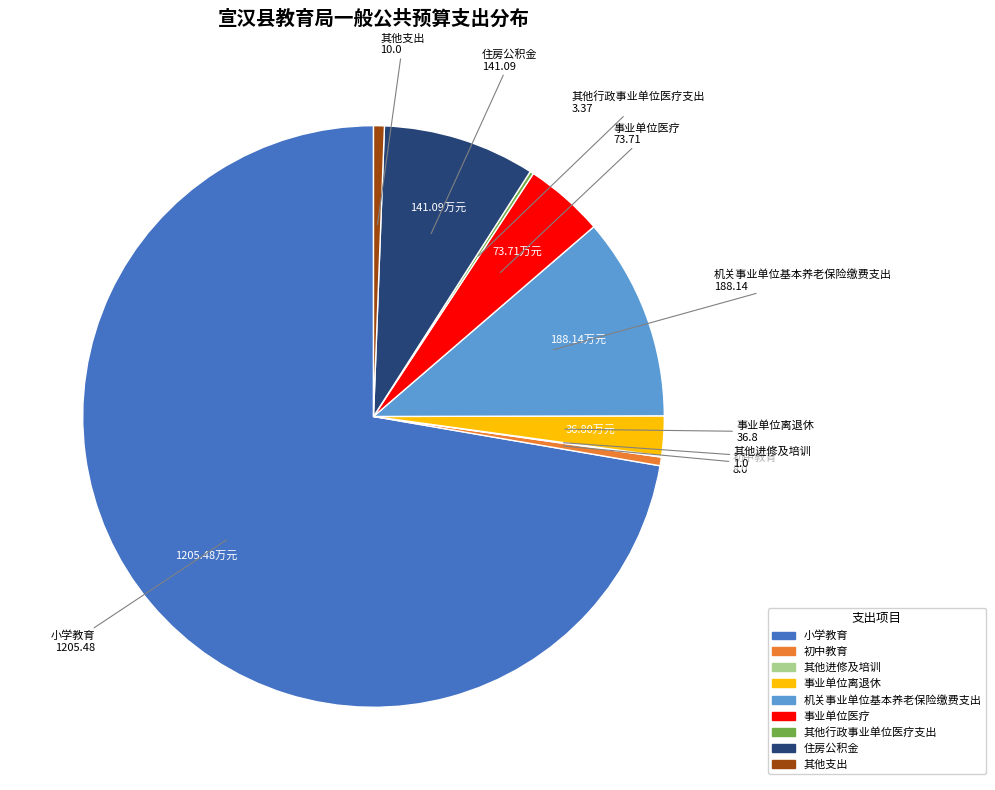

Which has a higher value, 小学教育 or 初中教育?

小学教育